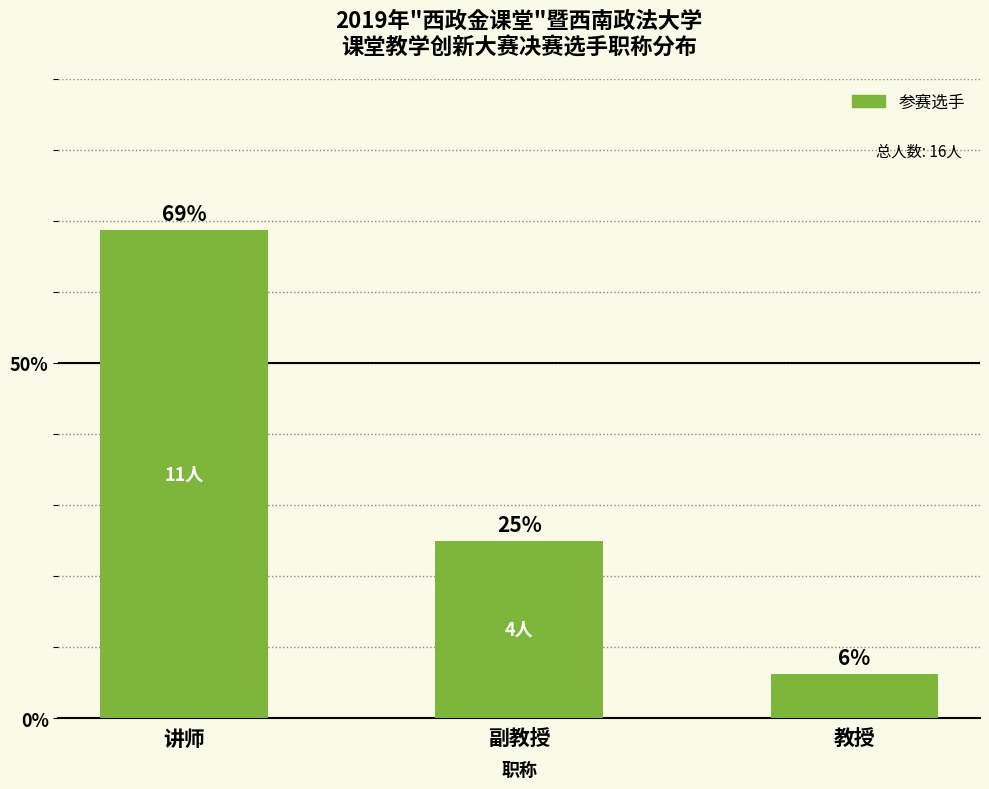

Rank the categories by value from lowest to highest.

教授, 副教授, 讲师